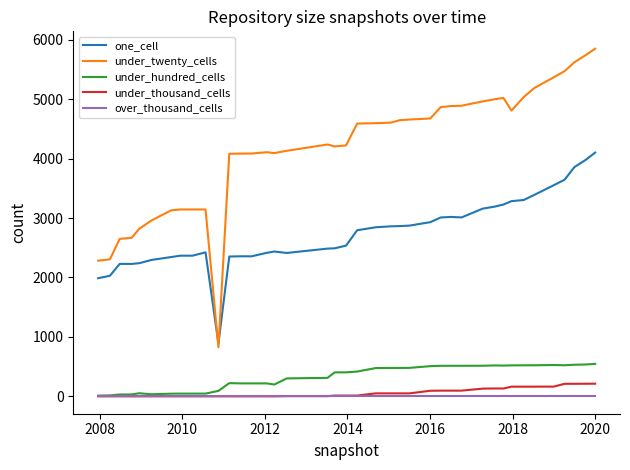

Which series ends up on top after the final intersection of under_twenty_cells and one_cell?

under_twenty_cells